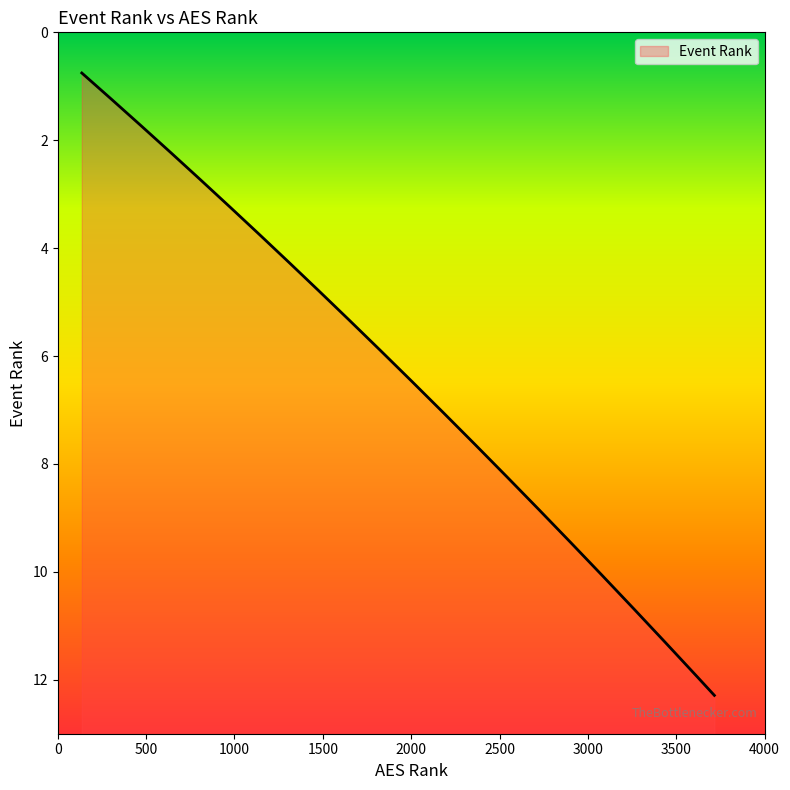

What is the difference between the maximum and minimum values?

11.5